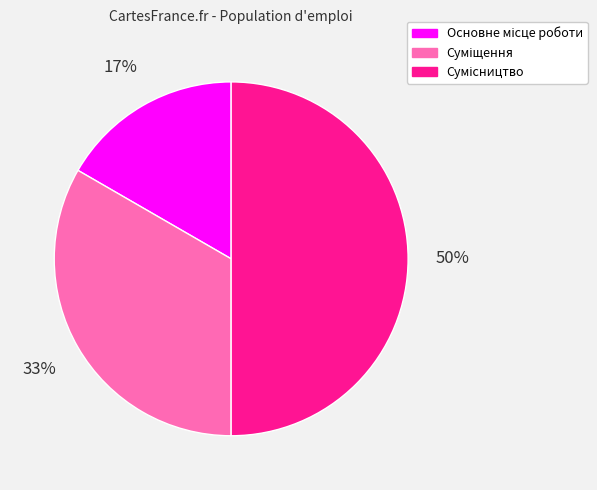

To the nearest percent, what is the average slice percentage?

33%